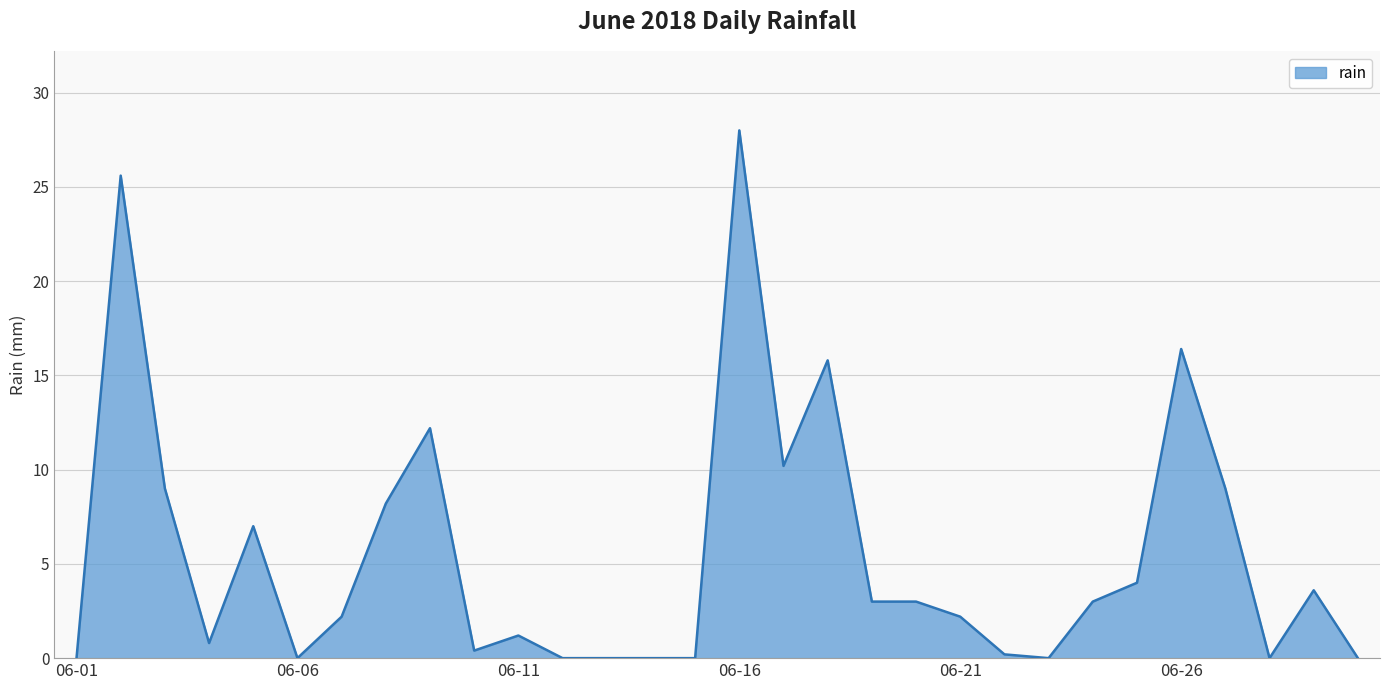

What is the difference between the maximum and minimum values?

28.0